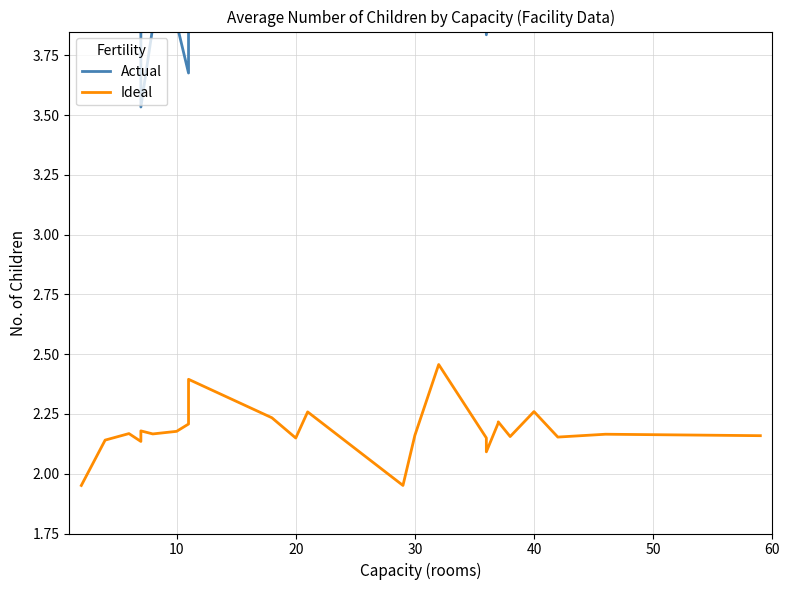

What is the value of the Actual point at the 21st from the left?

3.9